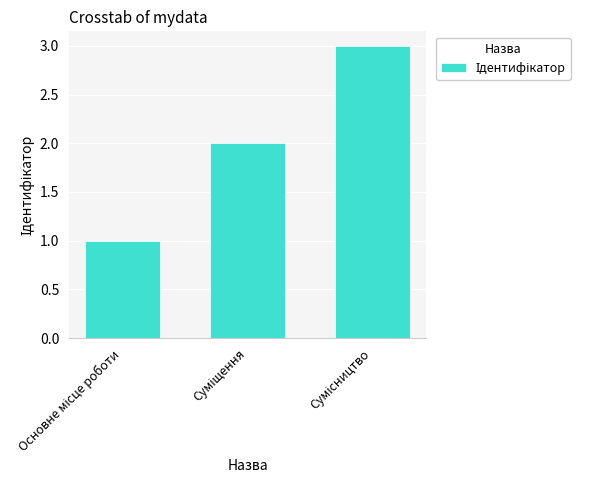

What is the sum of all values?

6